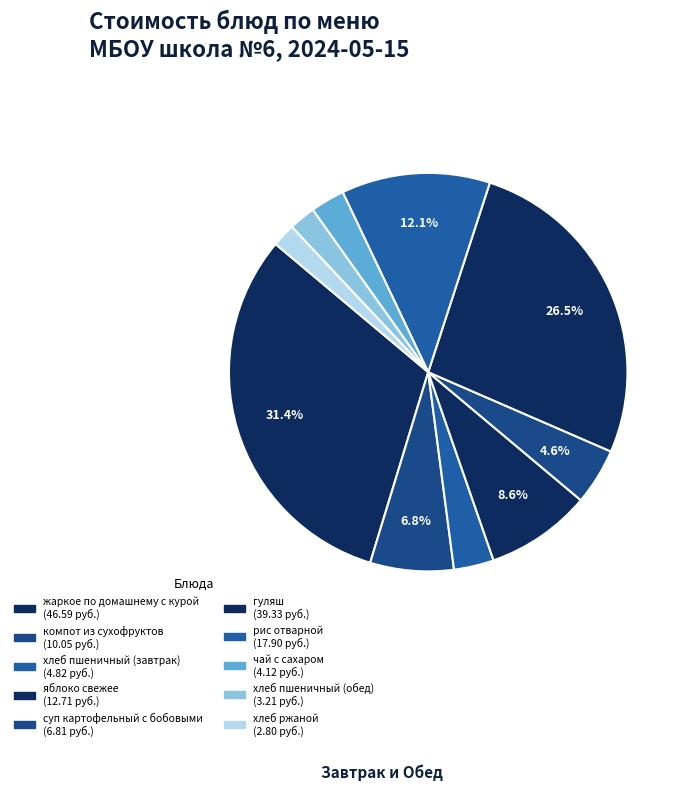

Count the number of slices in the pie.

10